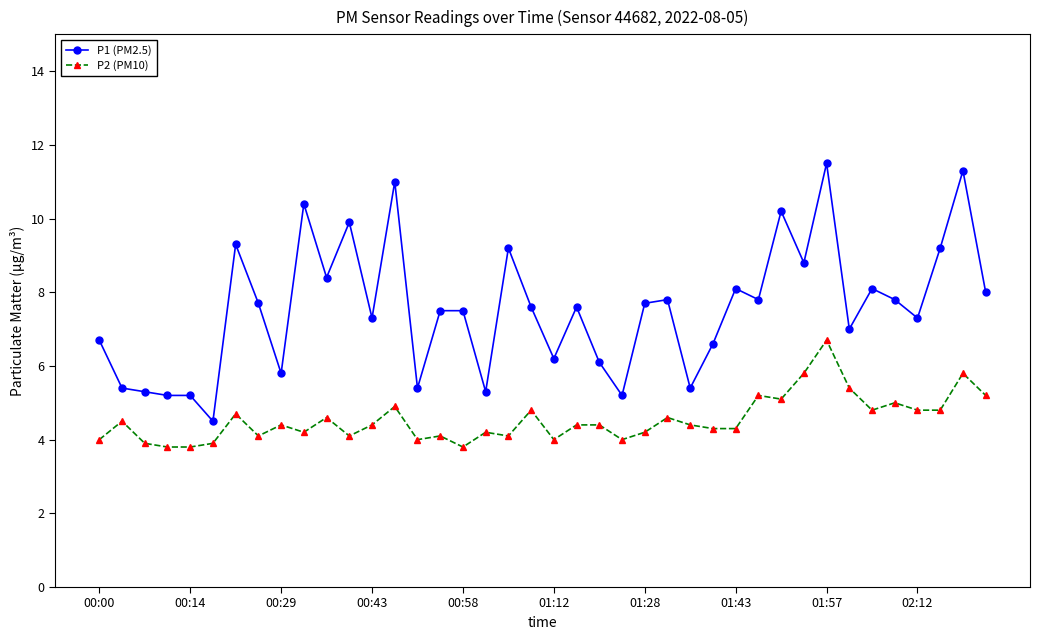

List the series in order of their peak value, highest first.

P1 (PM2.5), P2 (PM10)